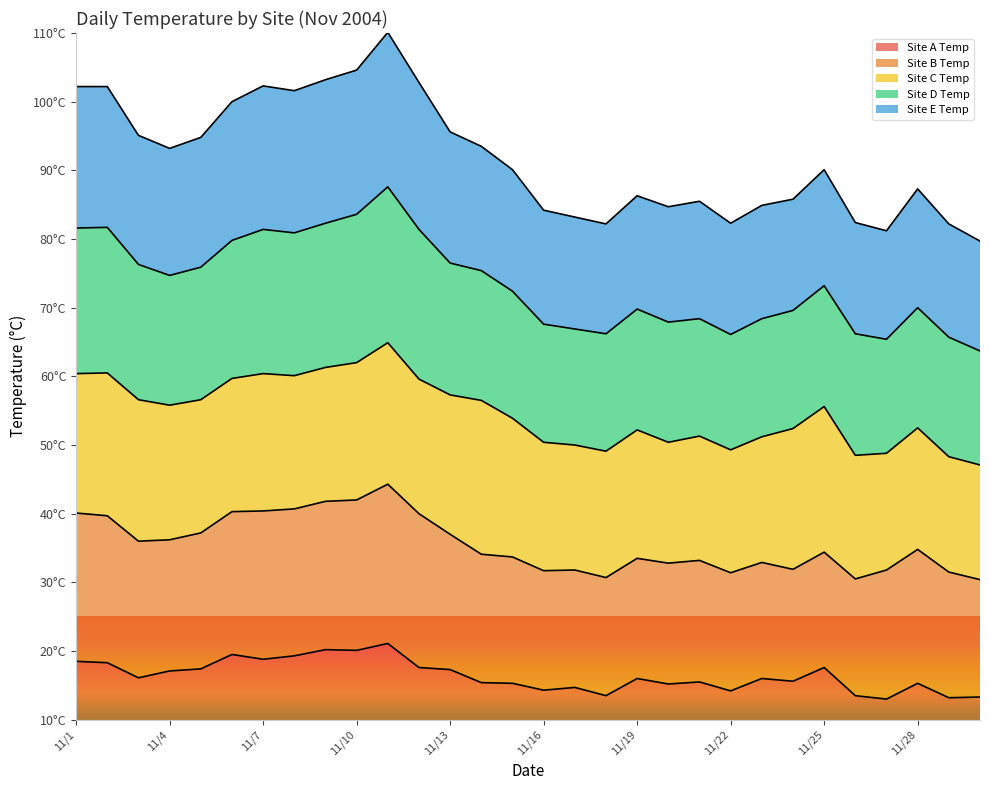

Where is Site D Temp nearest to the value 94?

11/14